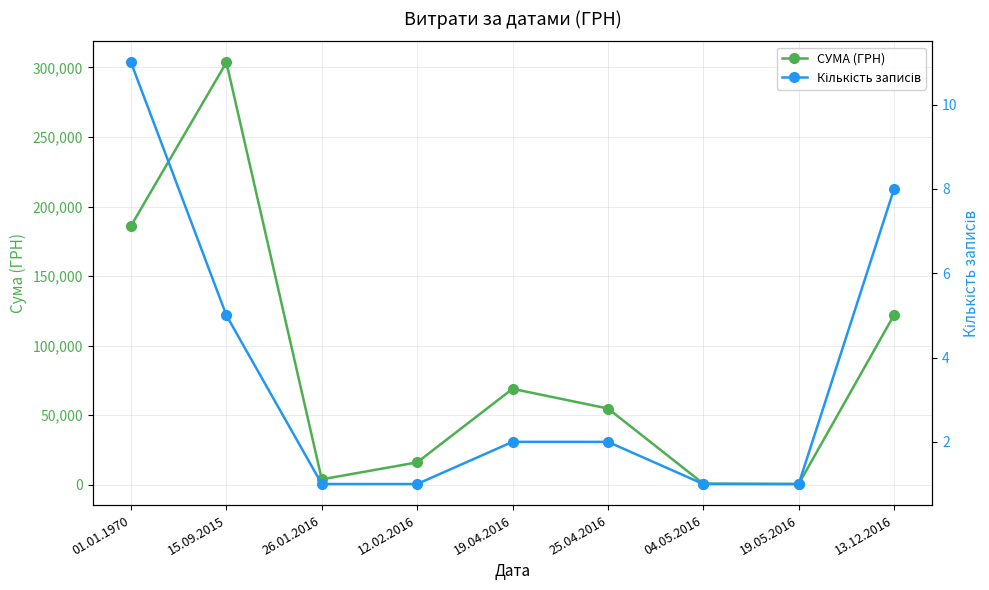

What is the label of the 4th point from the left?

12.02.2016